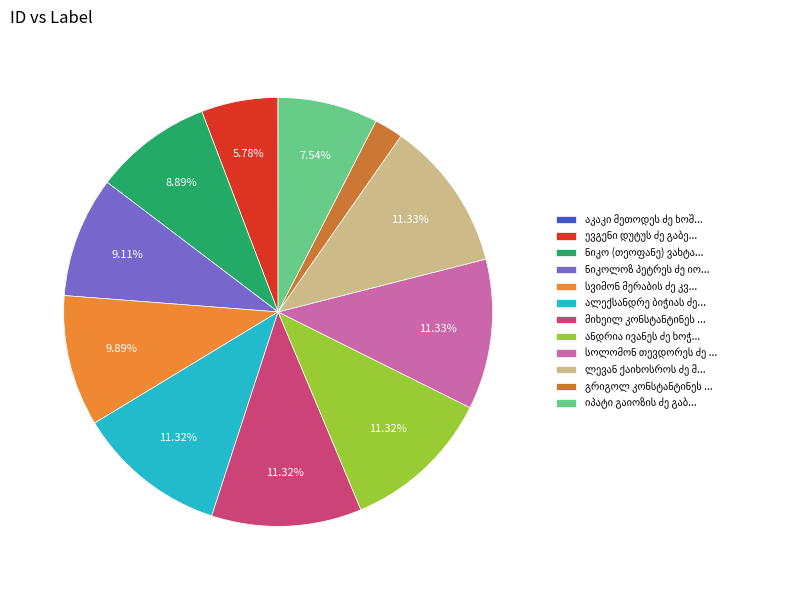

What portion of the pie excludes ალექსანდრე ბიჭიას ძე ხოშტარია?

88.7%